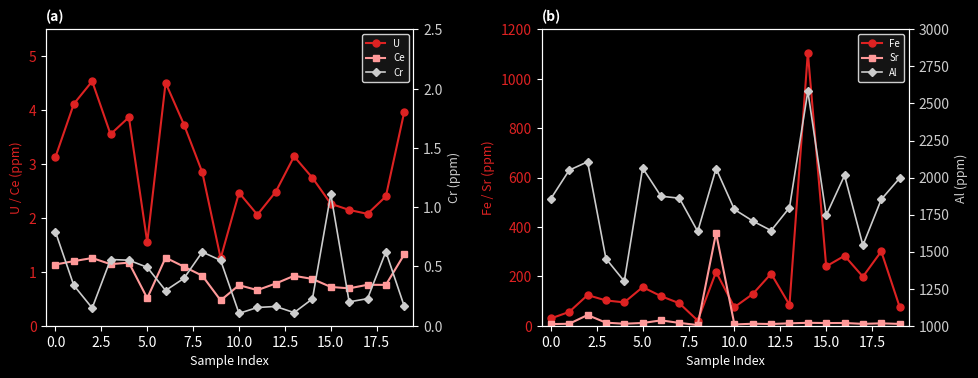

Read the Sr value at 15.0.

10.8